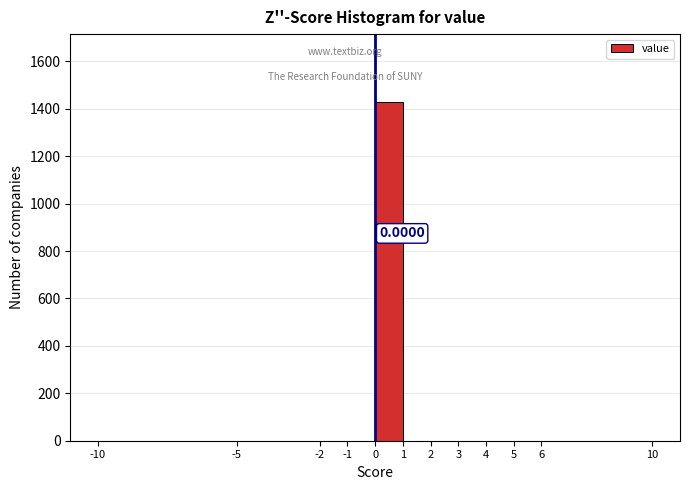

Over which range of the x-axis is the bar tallest?

0 to 1